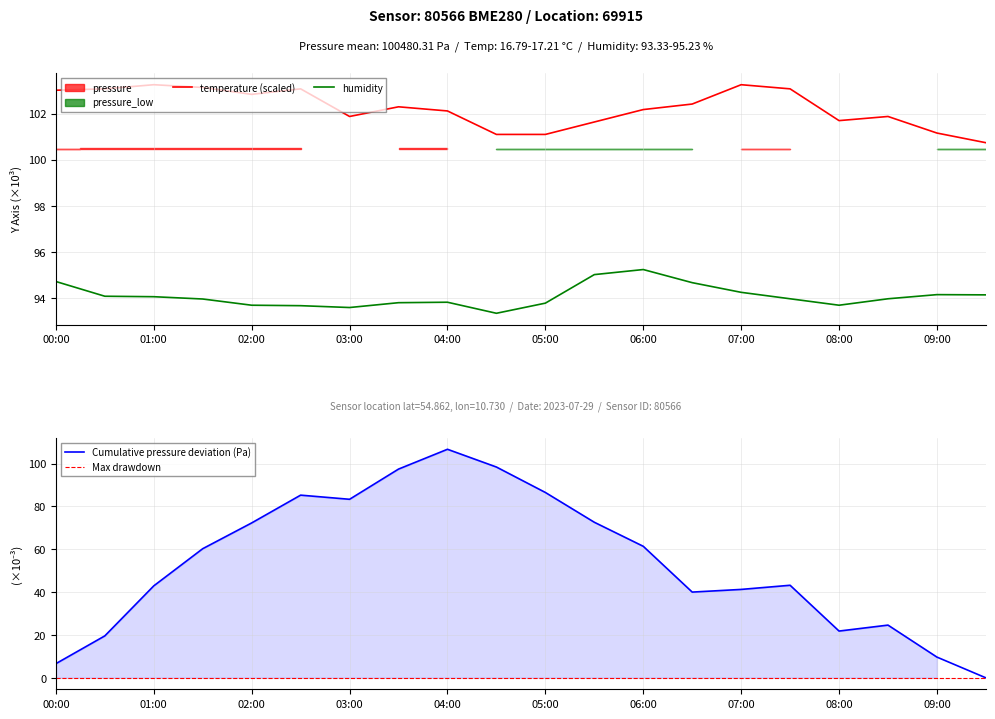

At which label does temperature reach its peak?

01:00